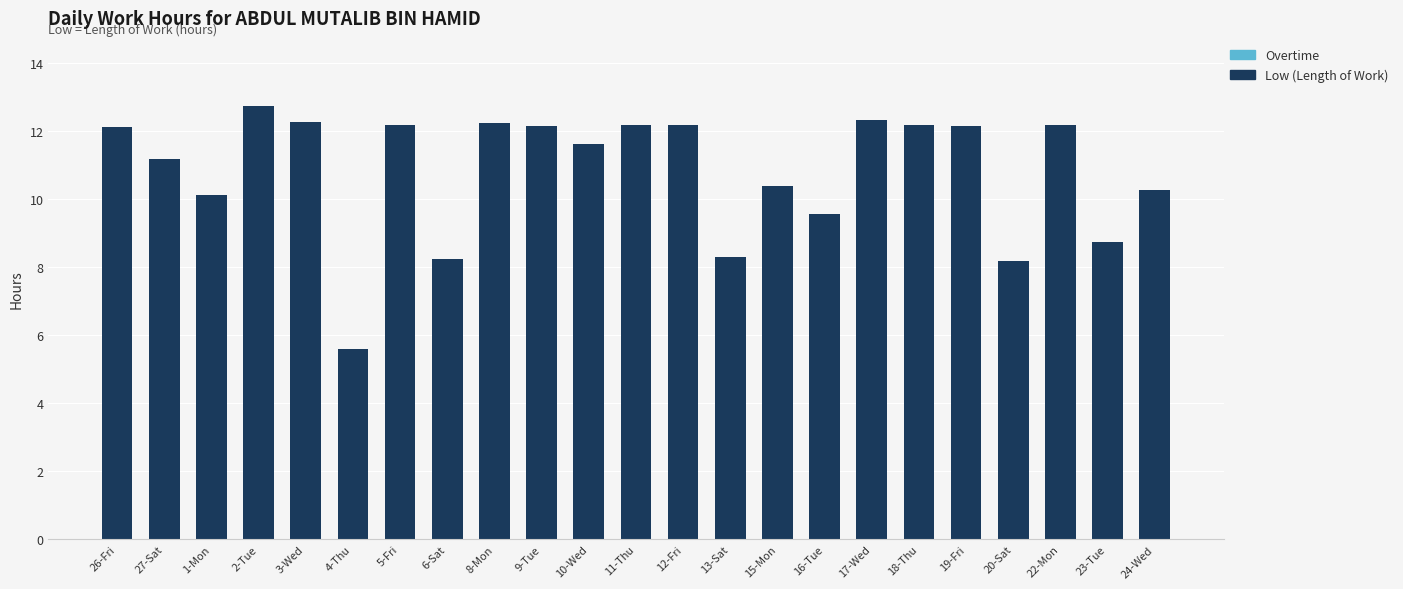

What is the maximum value shown in the chart?

12.8